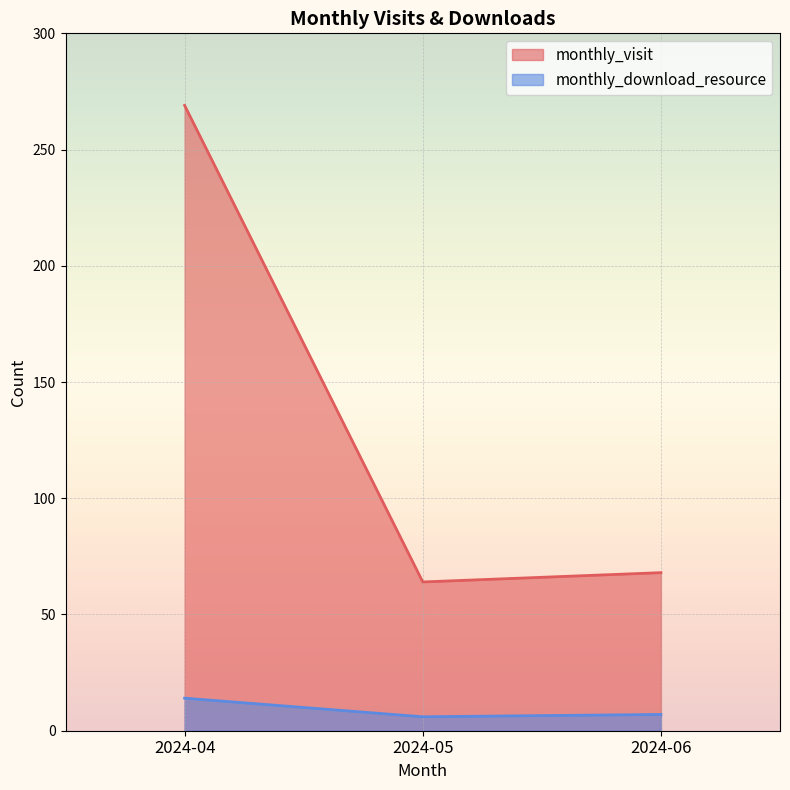

What is the value of the monthly_visit point at the 1st from the left?

269